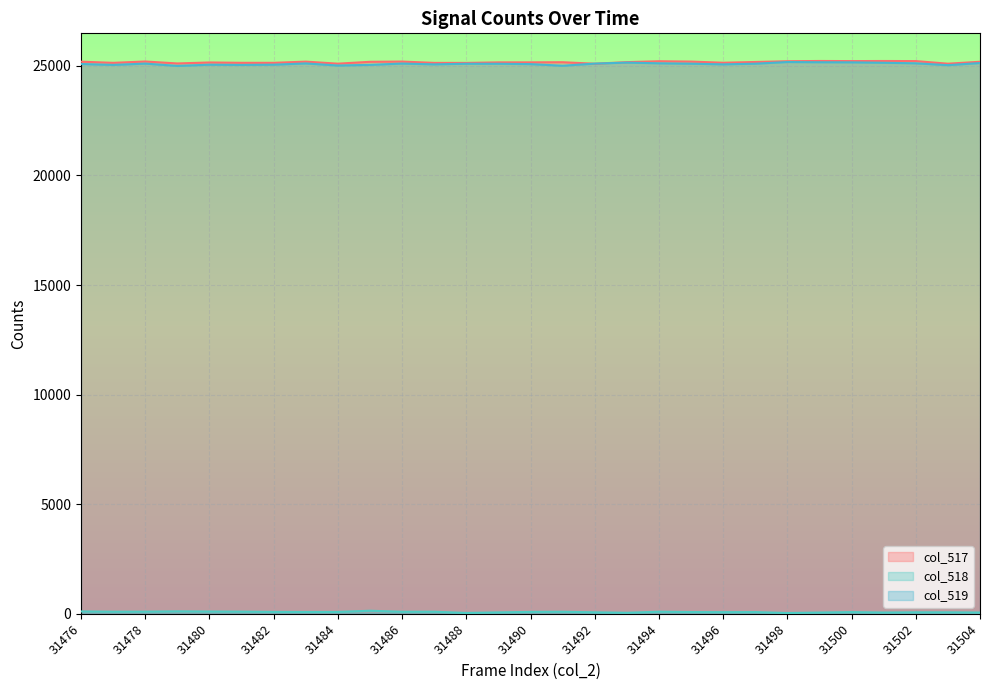

At which category is the sum across all series the highest?

31500